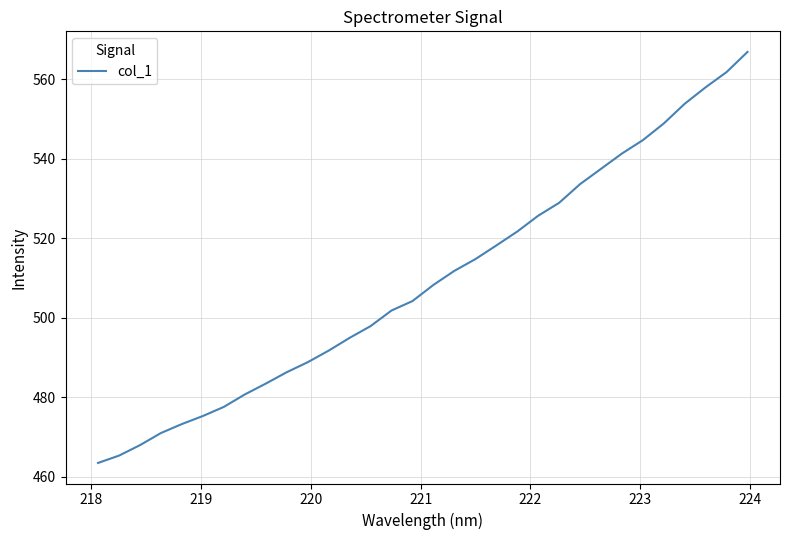

How many categories are shown in the chart?

32